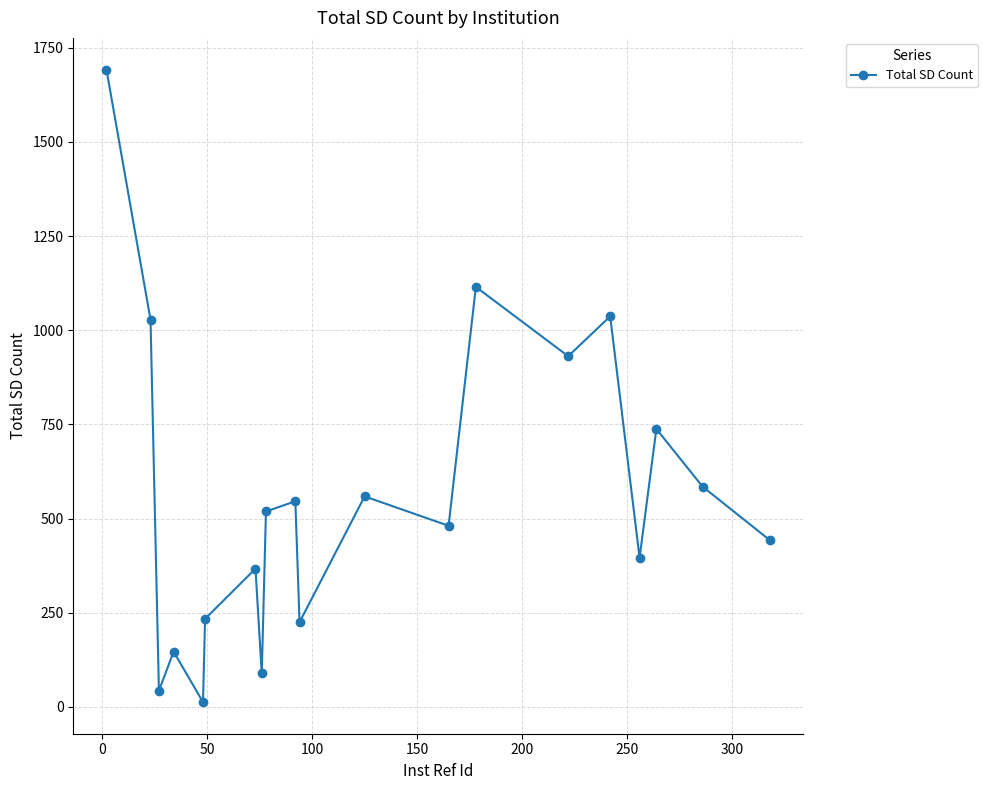

What is the difference between the maximum and minimum values?

1679